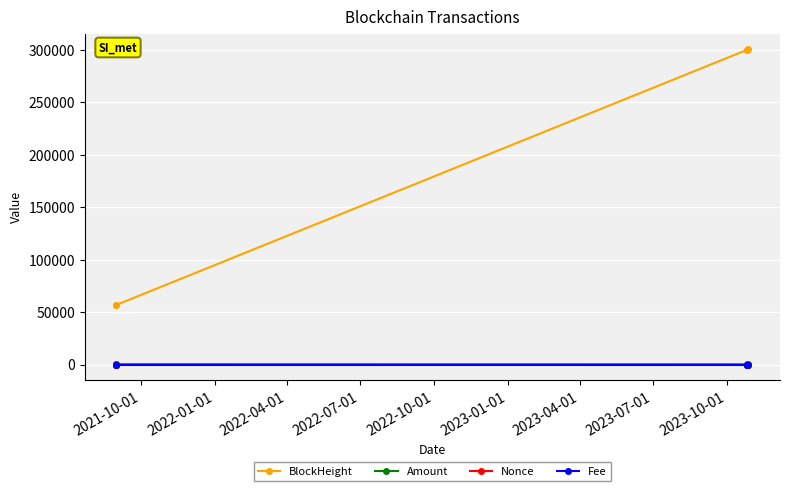

True or false: Amount and BlockHeight cross at least once.

False